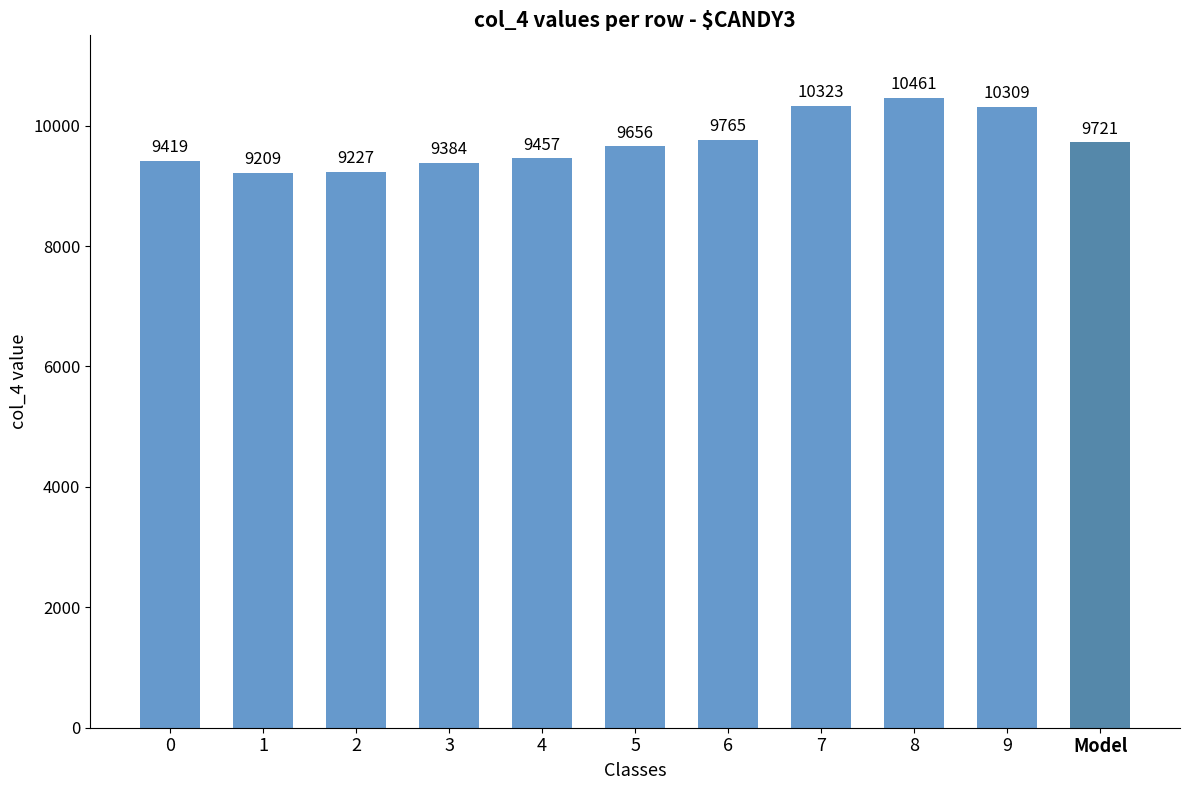

Does the chart contain stacked bars?

No